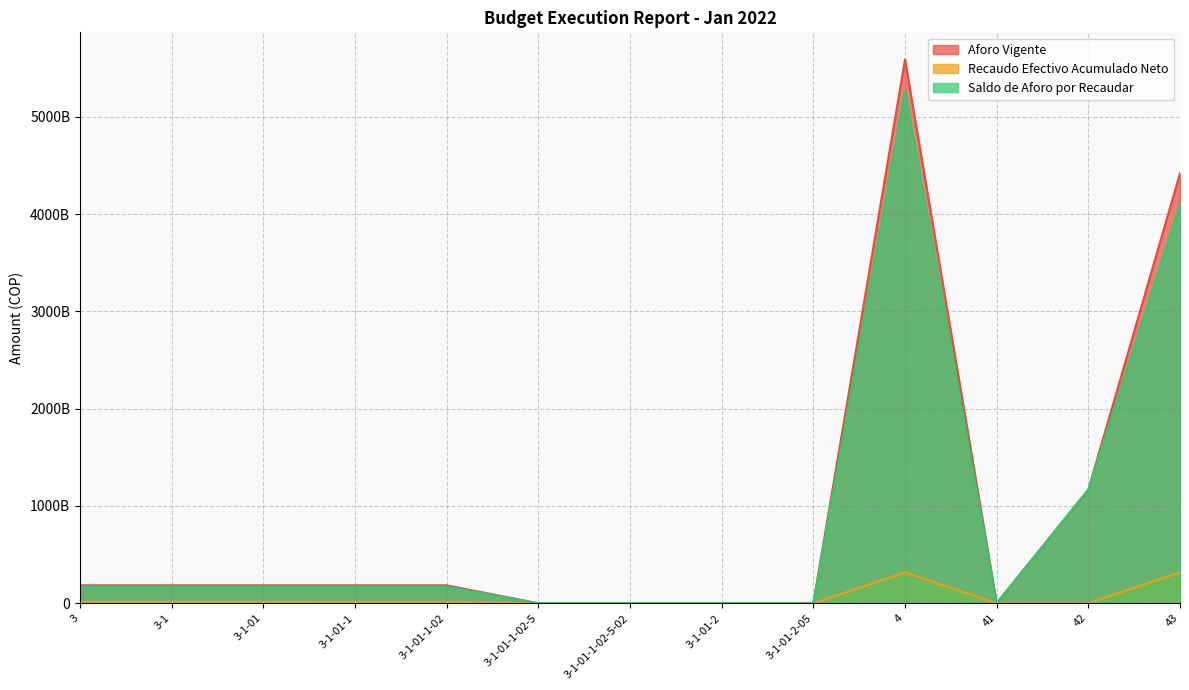

Does the chart have visible grid lines?

Yes